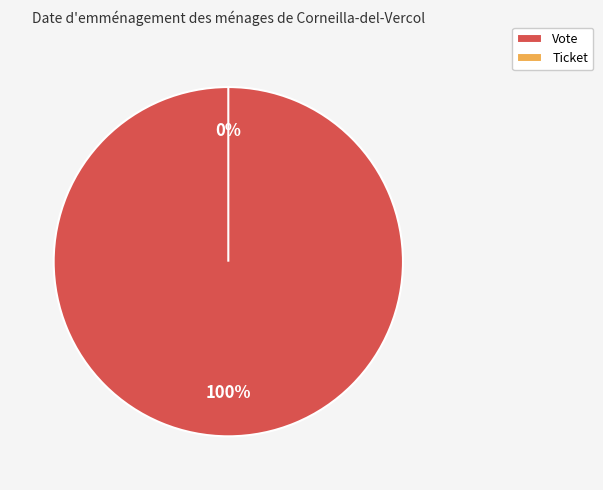

What is the change in value from Vote to Ticket?

-1